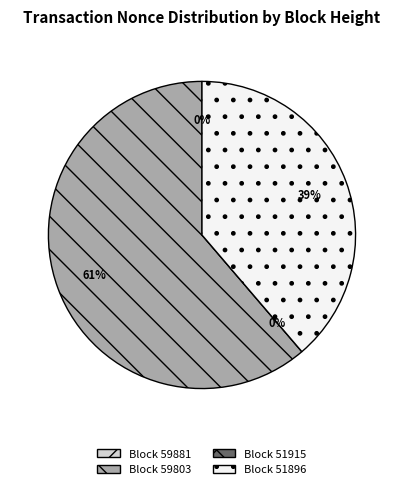

Is it true that 59881 is 11% of the pie?

False